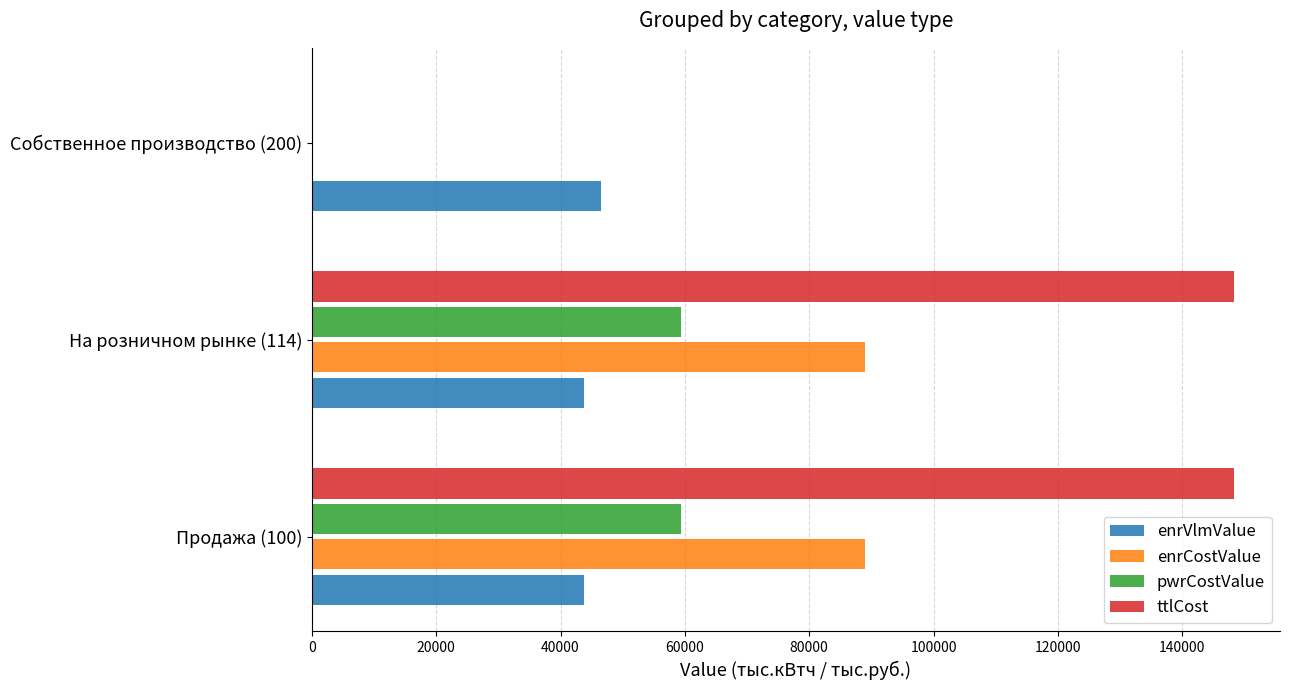

What is the total value across all series at Собственное производство (200)?

46577.0